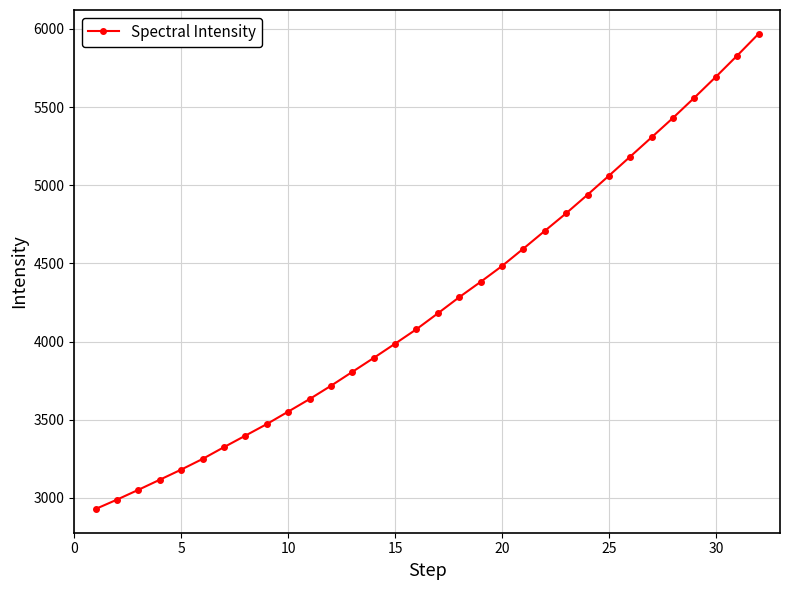

What is the minimum value shown in the chart?

2929.2